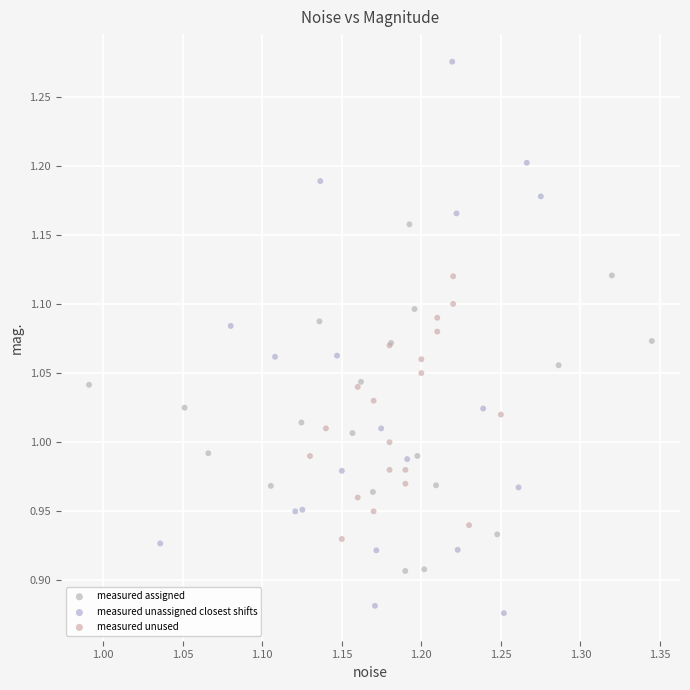

Which series has the largest Y range (max minus min)?

measured unassigned closest shifts